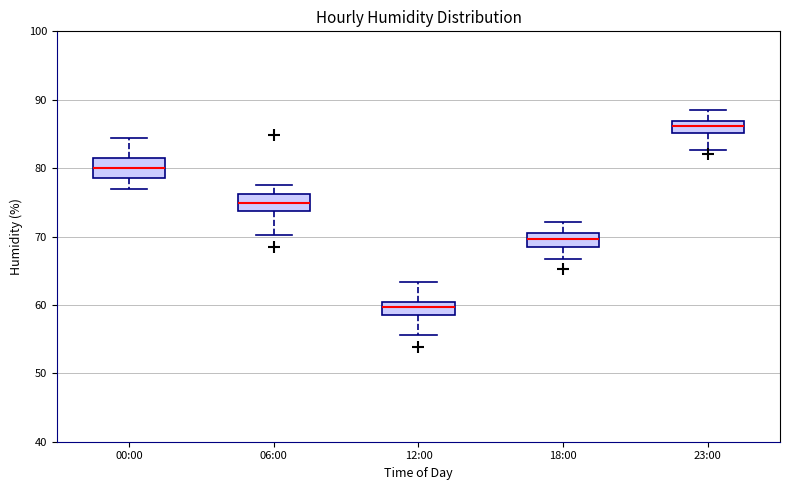

Reading left to right, transcribe this box plot: for each box, give where its median line is, the range the box spans, and where its two whiskers end, as read against the y-axis. The values are not printed on the chart, so give them approximately, as read against the axis.

00:00: median 80, box 79 to 82, whiskers 77 to 84
06:00: median 75, box 74 to 76, whiskers 70 to 78
12:00: median 60, box 59 to 61, whiskers 56 to 63
18:00: median 70, box 69 to 71, whiskers 67 to 72
23:00: median 86, box 85 to 87, whiskers 83 to 89